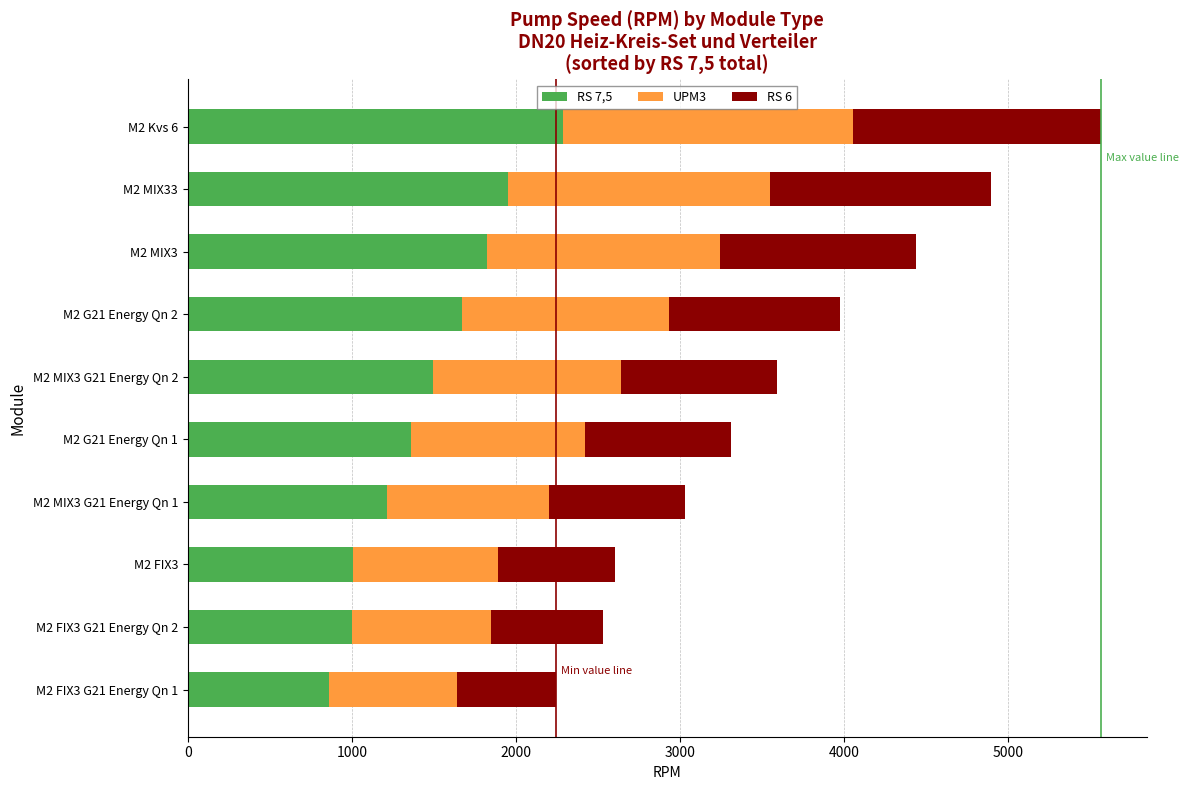

At which category is the sum across all series the highest?

M2 Kvs 6